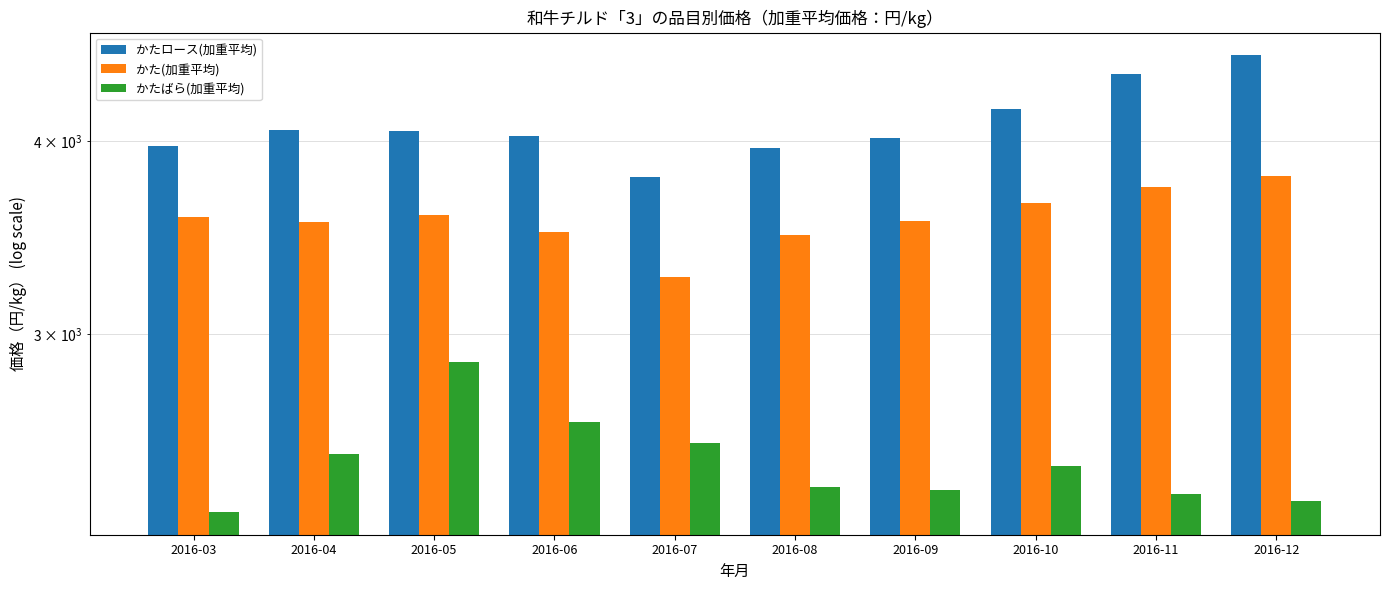

List the labels in order of かた(加重平均) value, largest first.

2016-12, 2016-11, 2016-10, 2016-05, 2016-03, 2016-09, 2016-04, 2016-06, 2016-08, 2016-07